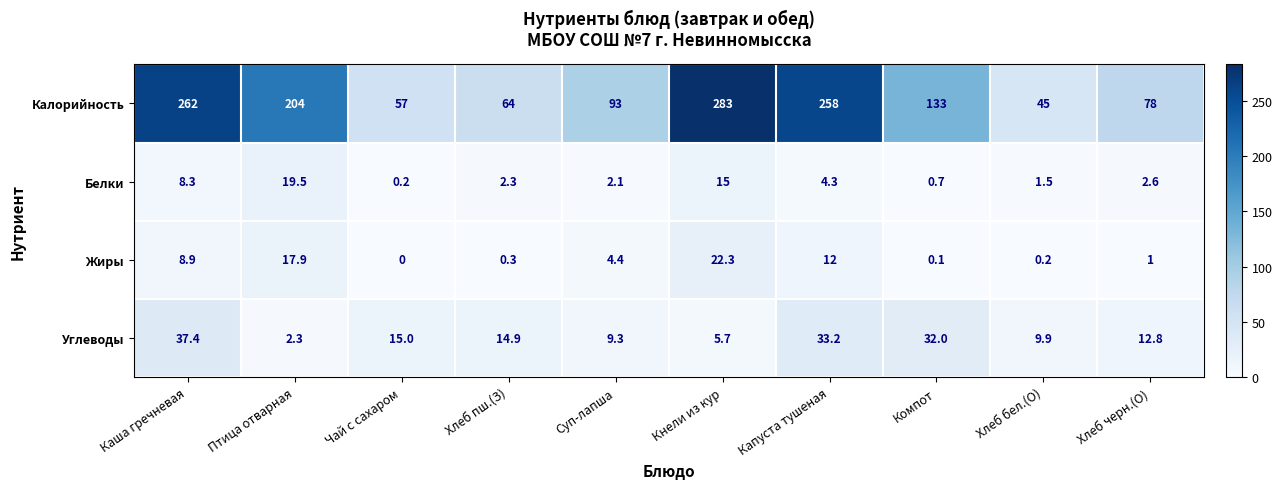

Which label corresponds to the largest value in the chart?

Кнели из кур